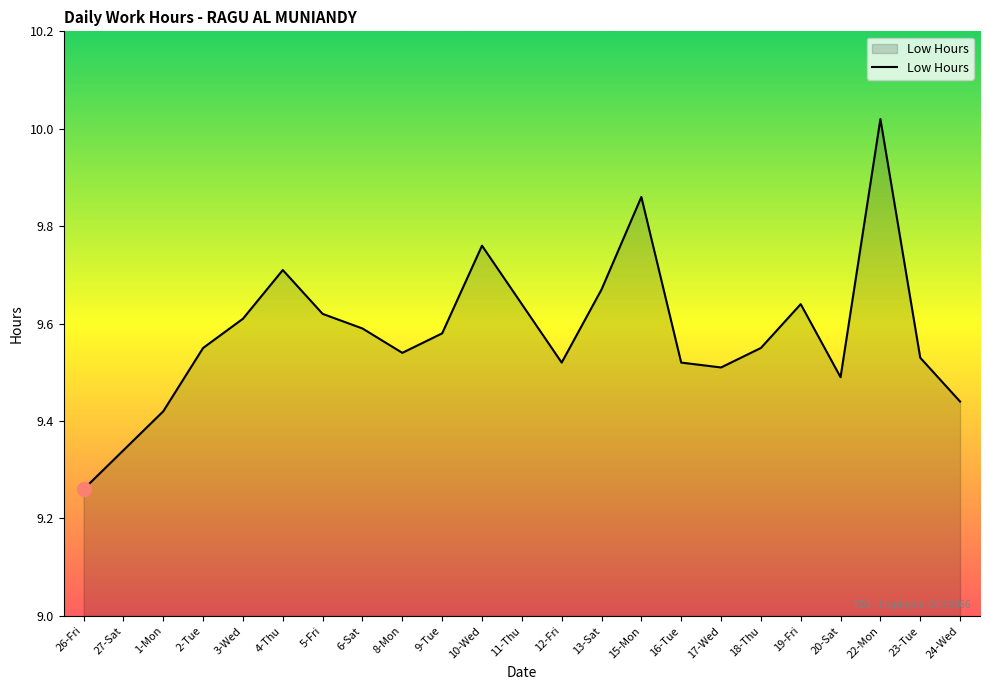

Where is the data nearest to the value 9?

26-Fri